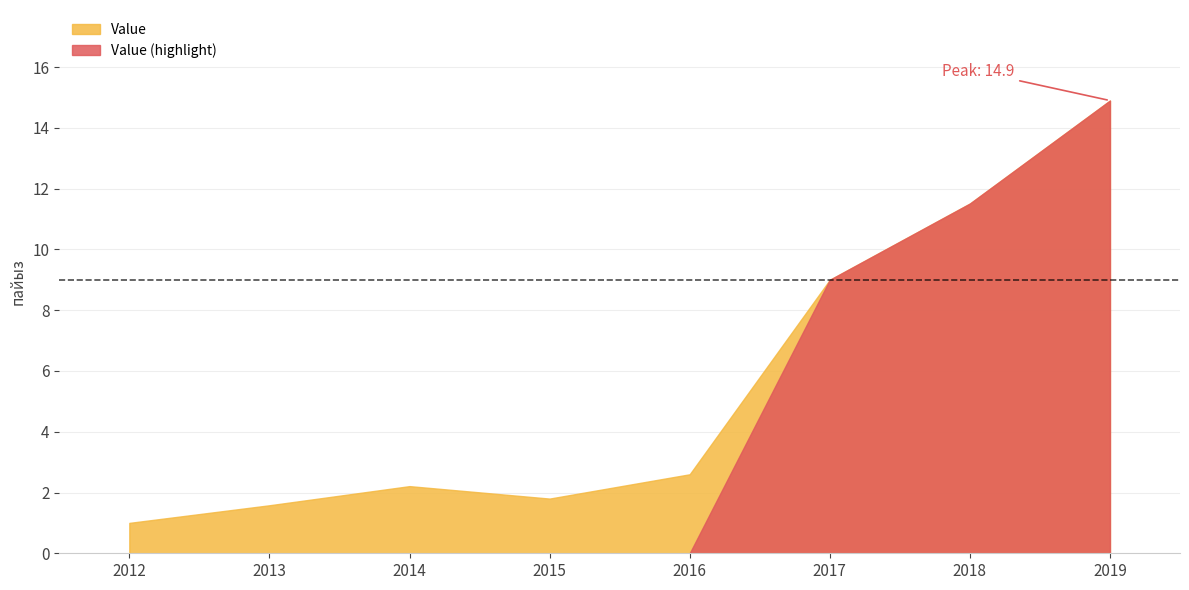

Reading left to right, list all the values displayed in this chart.

2012=1.0	2013=1.6	2014=2.2	2015=1.8	2016=2.6	2017=9.0	2018=11.5	2019=14.9